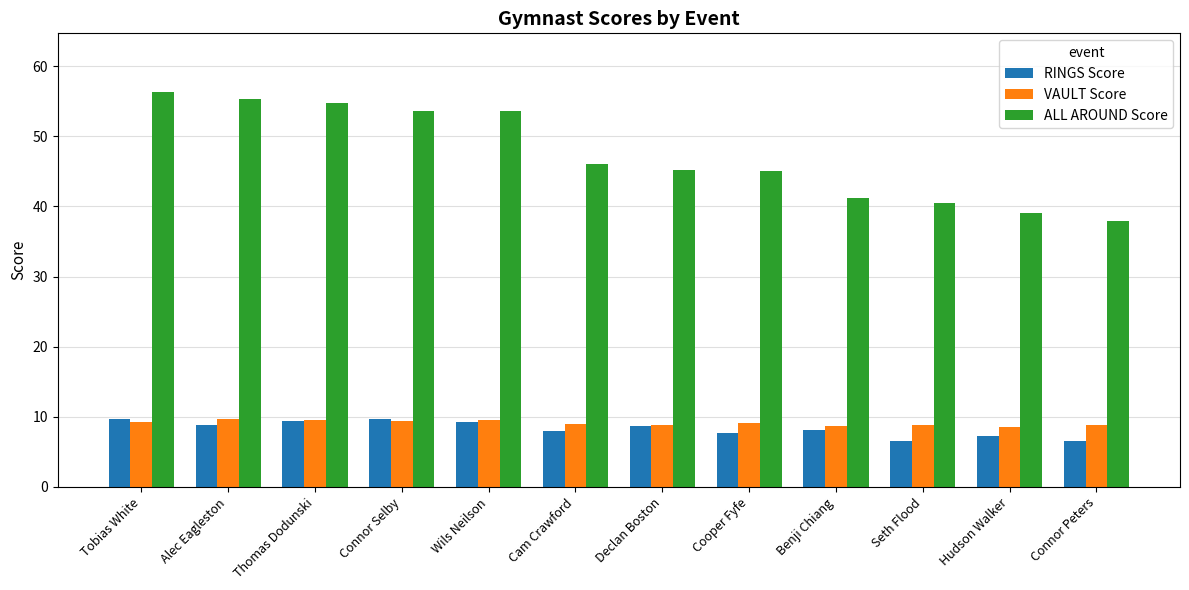

What is the total value across all series at Hudson Walker?

55.0